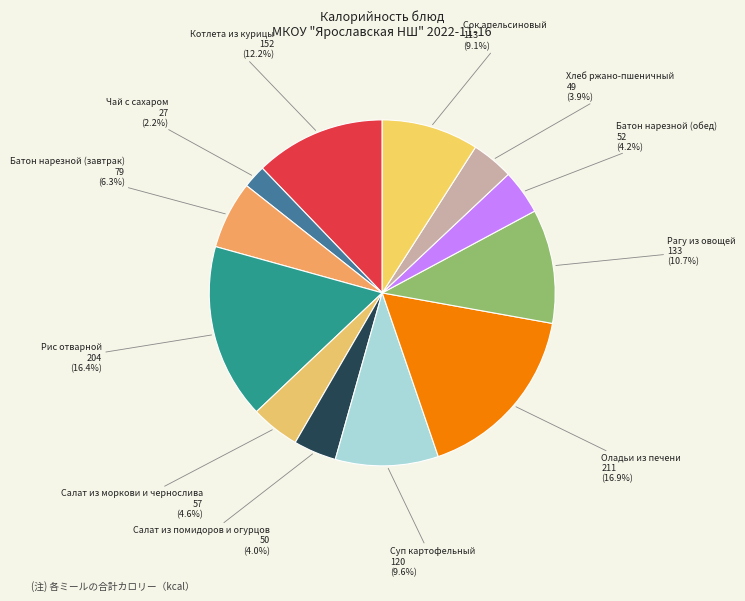

Which category has the smallest portion of the pie?

Чай с сахаром